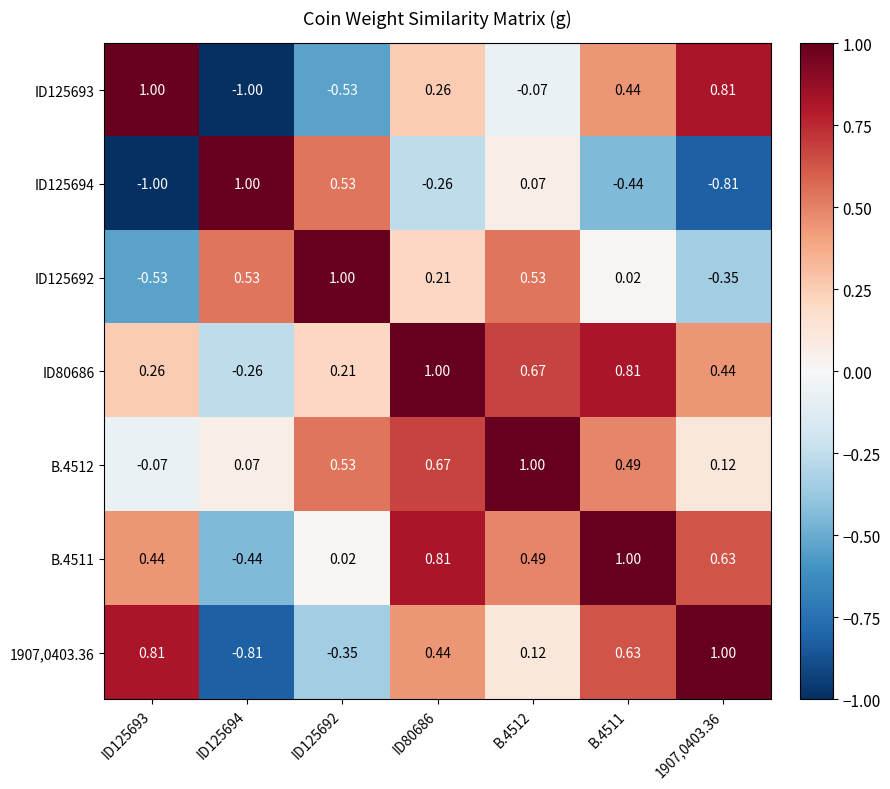

Is the value of ID80686 at ID80686 greater than the value of ID125693 at 1907,0403.36?

Yes